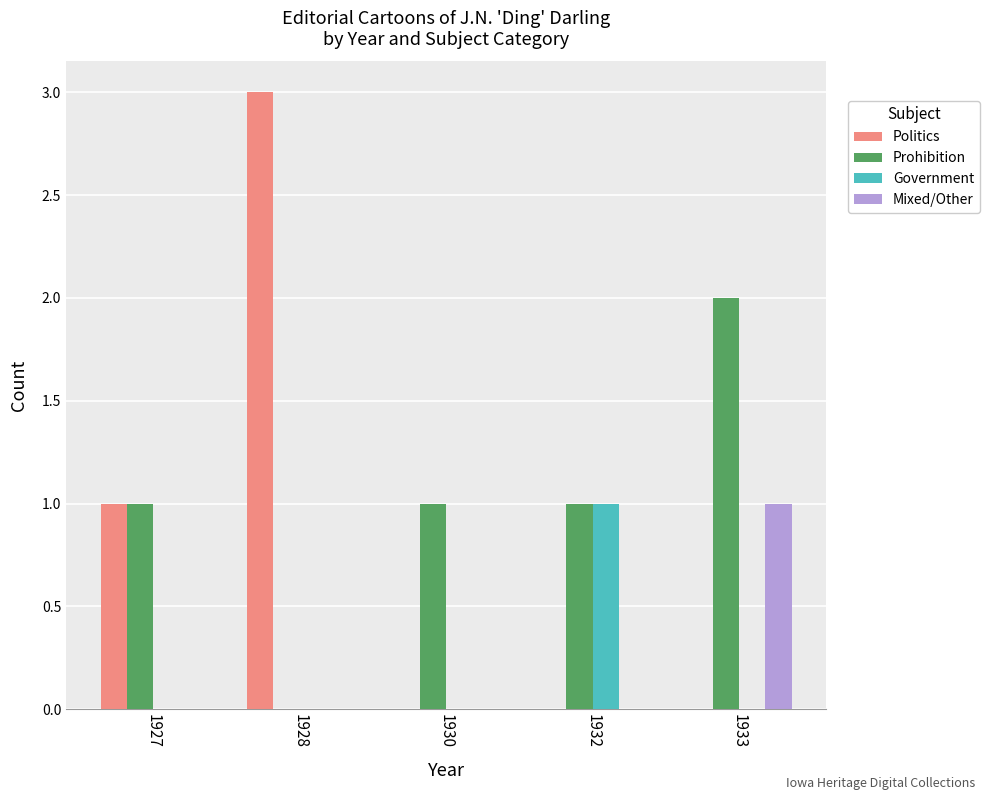

At which category does the chart reach its peak across all series?

1928